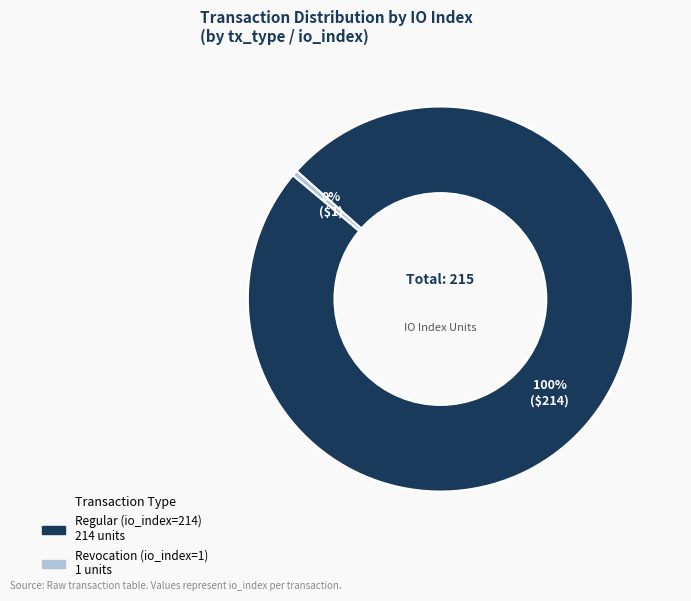

What is the majority slice?

Regular (io_index=214)